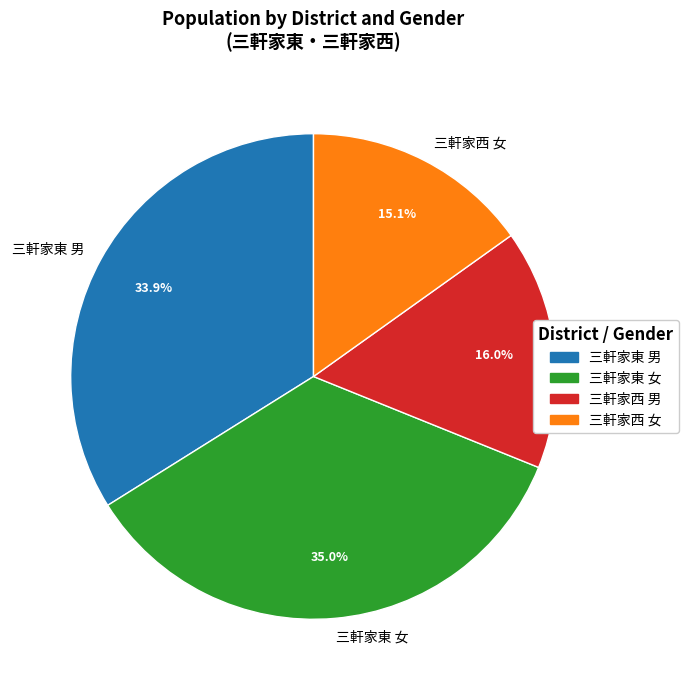

Which slice is the largest?

三軒家東 女